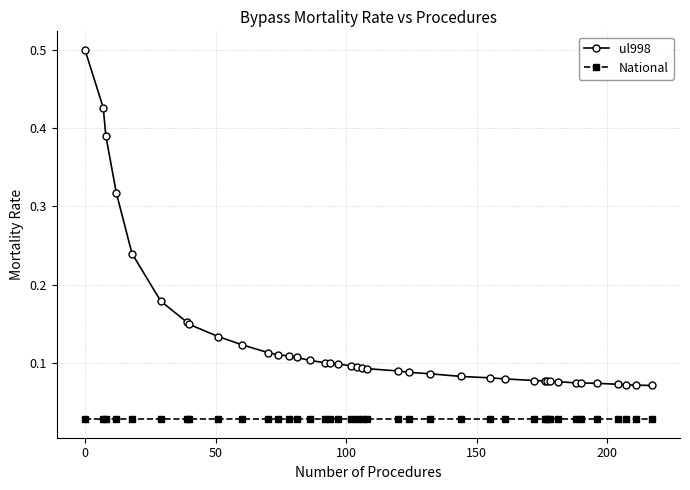

True or false: ul998 and National cross at least once.

False